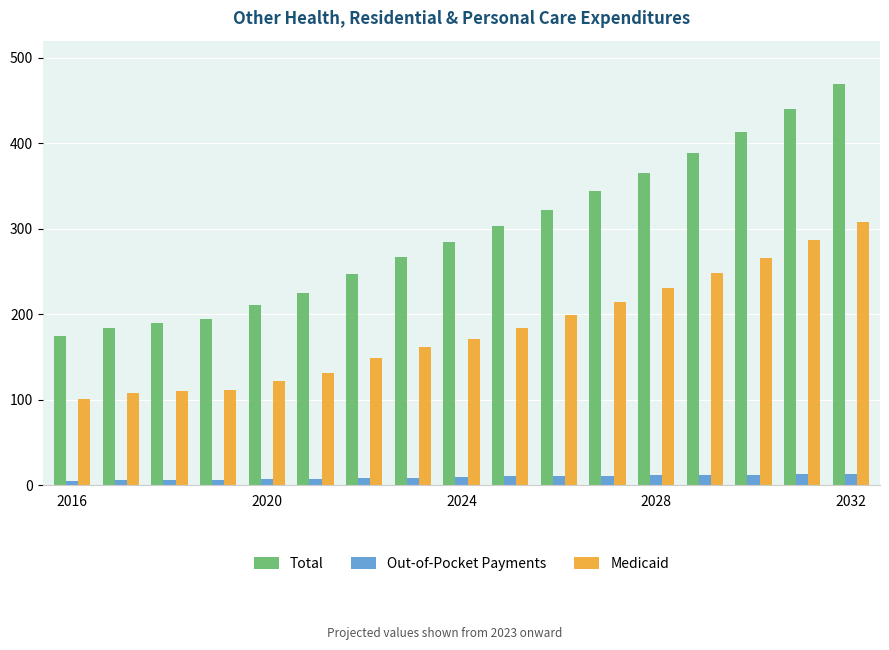

Which series has the largest range (max minus min)?

Total